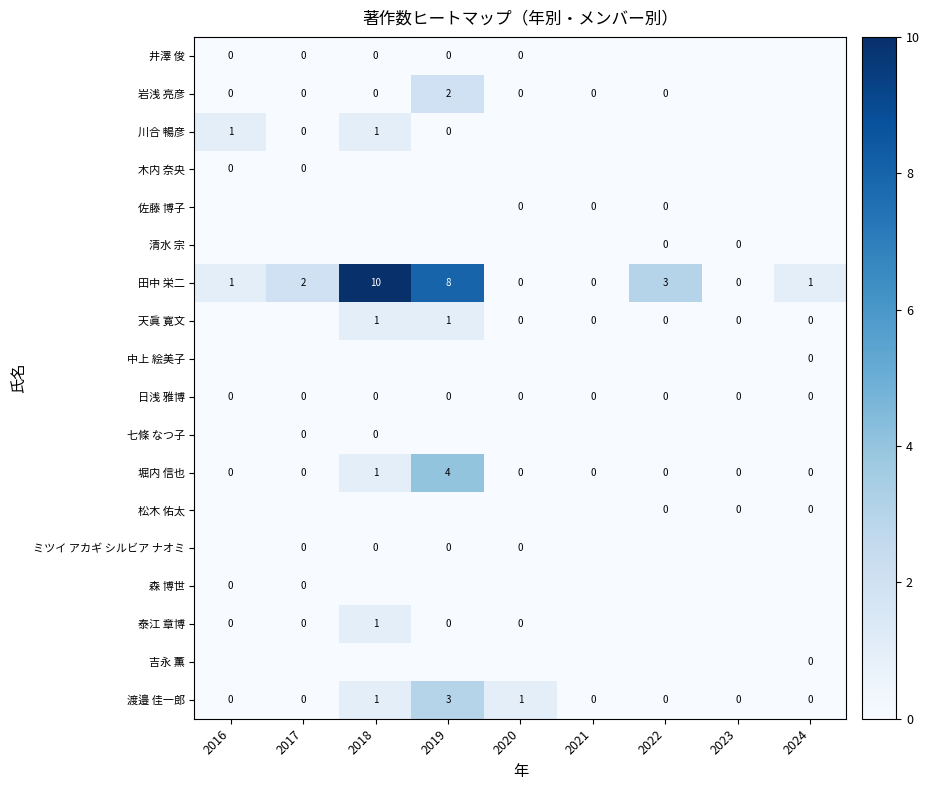

Between 2018 and 2021, which is larger?

2018